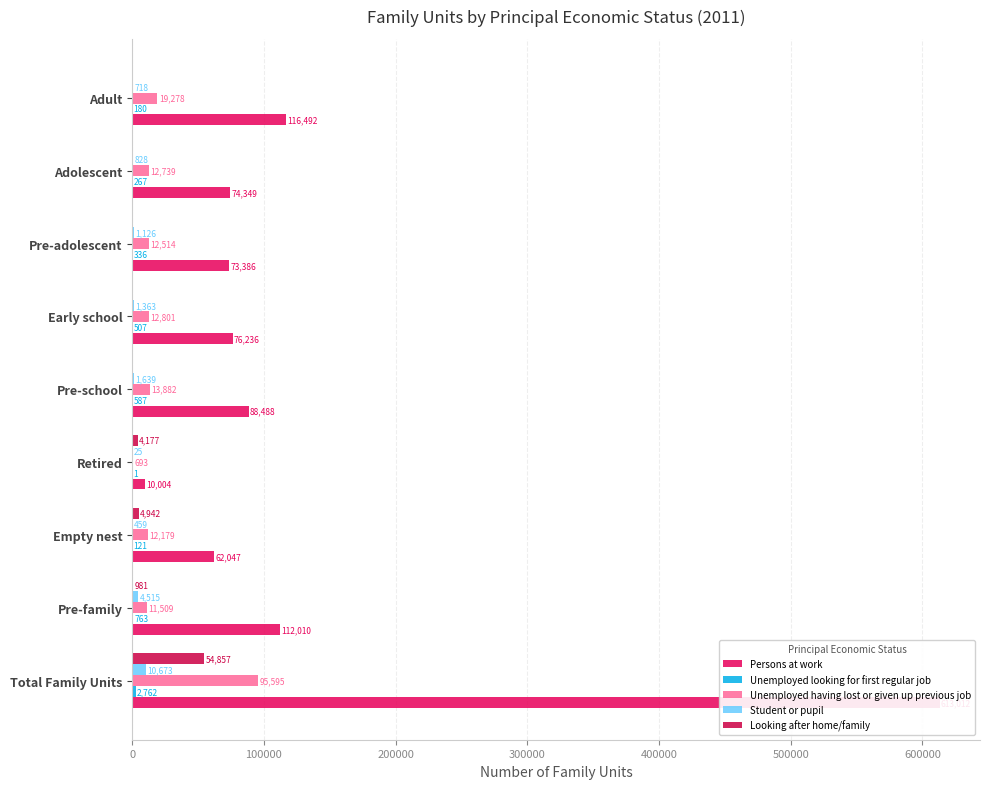

True or false: Student or pupil has a value of 206 at Adult.

False